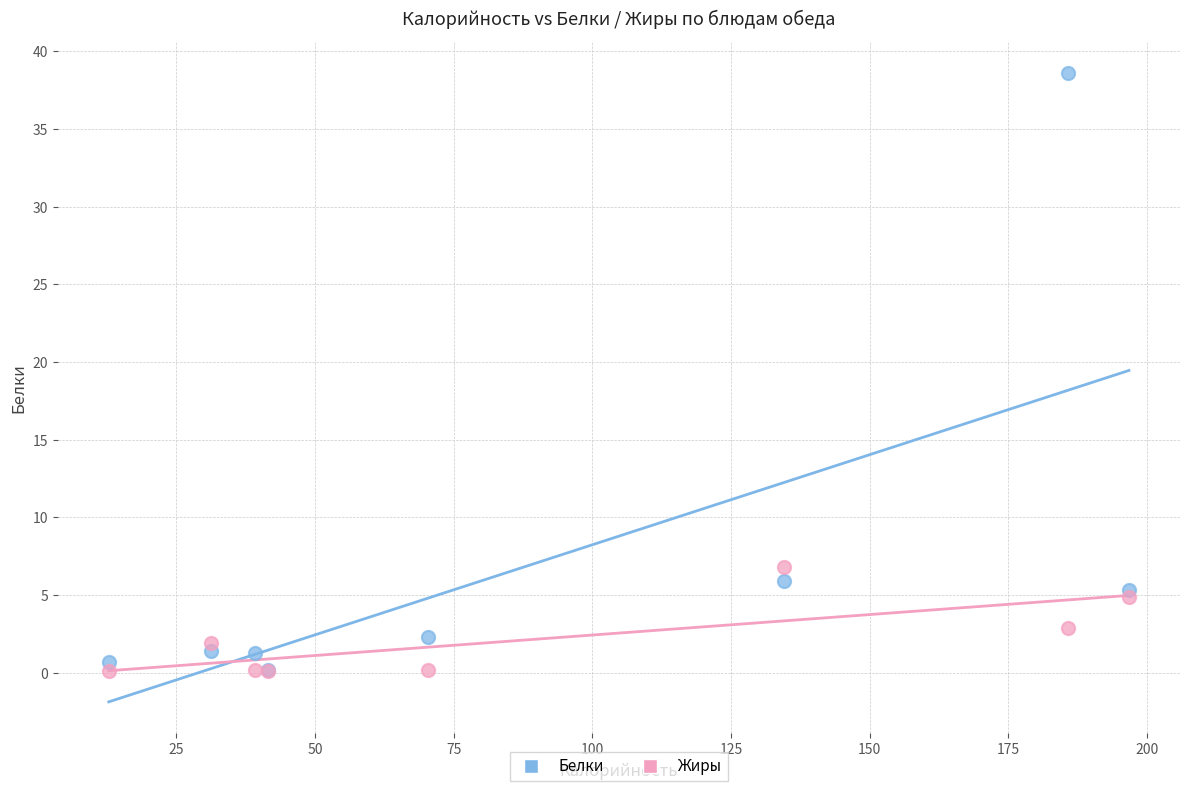

Across all series, what Y value is closest to 19?

6.8